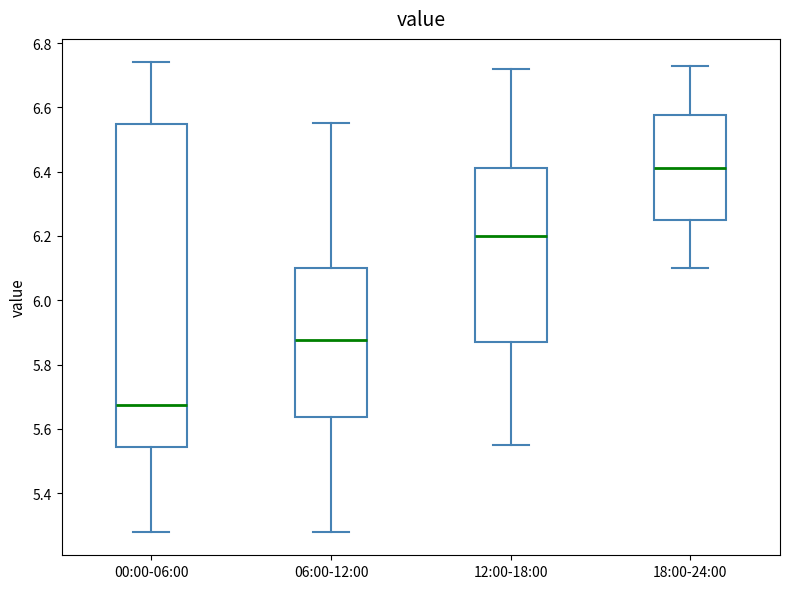

Where does the upper whisker of the box for 06:00-12:00 end on the y-axis? The values are not printed on the chart, so give them approximately, as read against the axis.

6.56